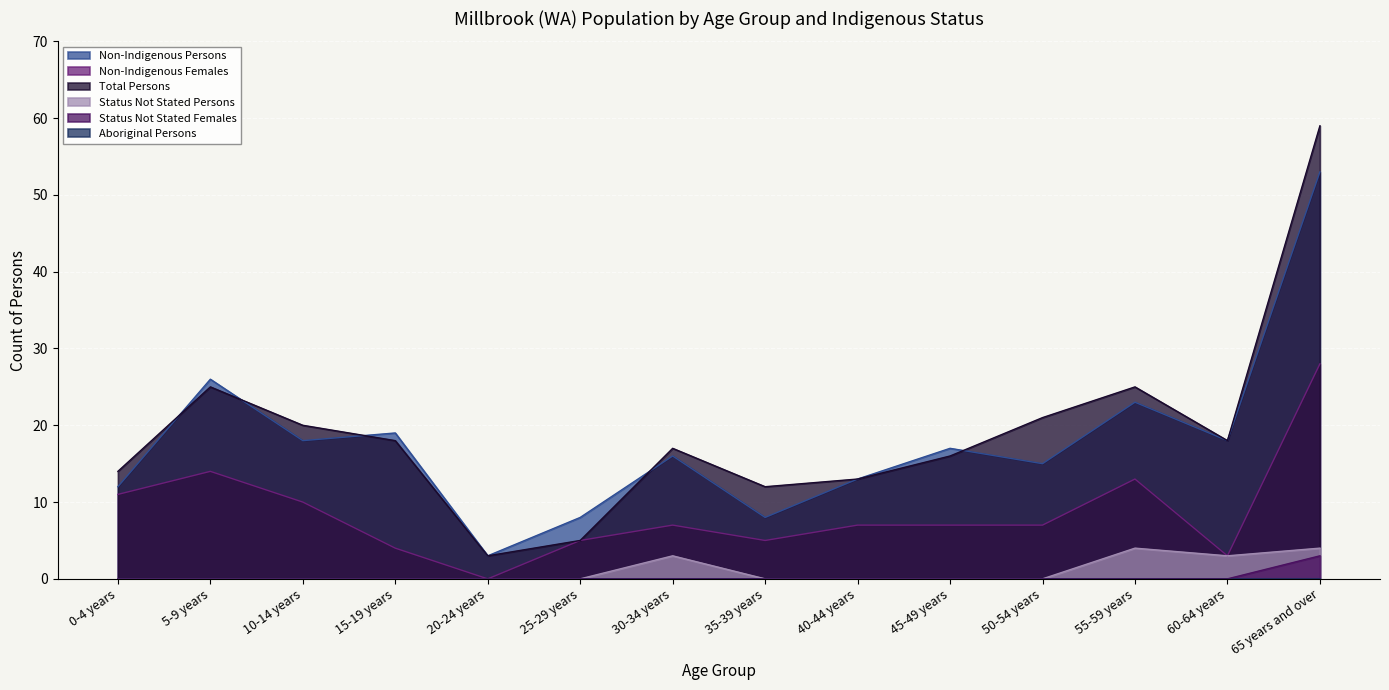

What is the difference between the maximum and minimum values in the Total Persons series?

56